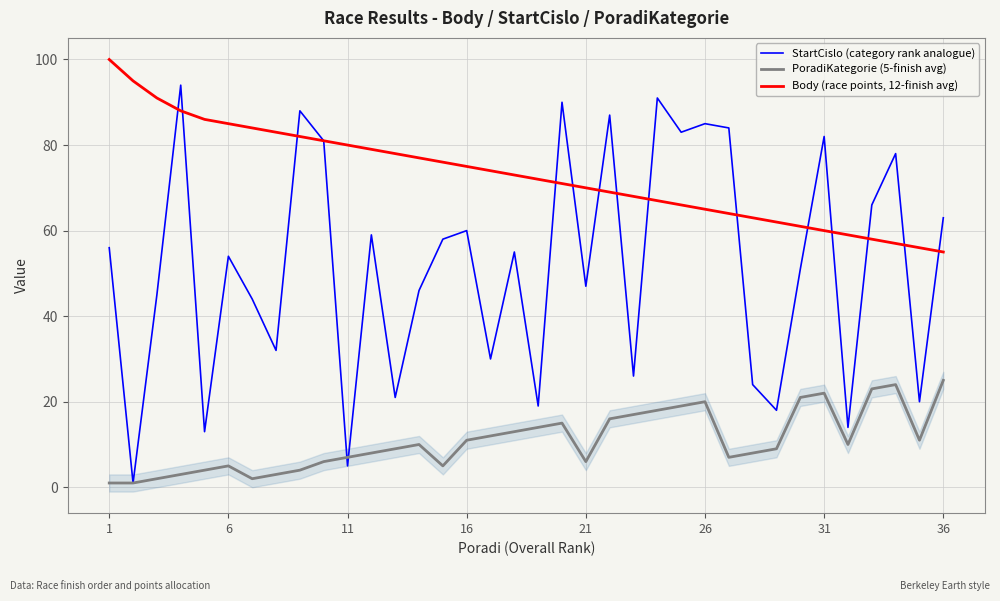

Rank the series by their maximum value, from highest to lowest.

Body (race points, 12-finish avg), StartCislo (category rank analogue), PoradiKategorie (5-finish avg)